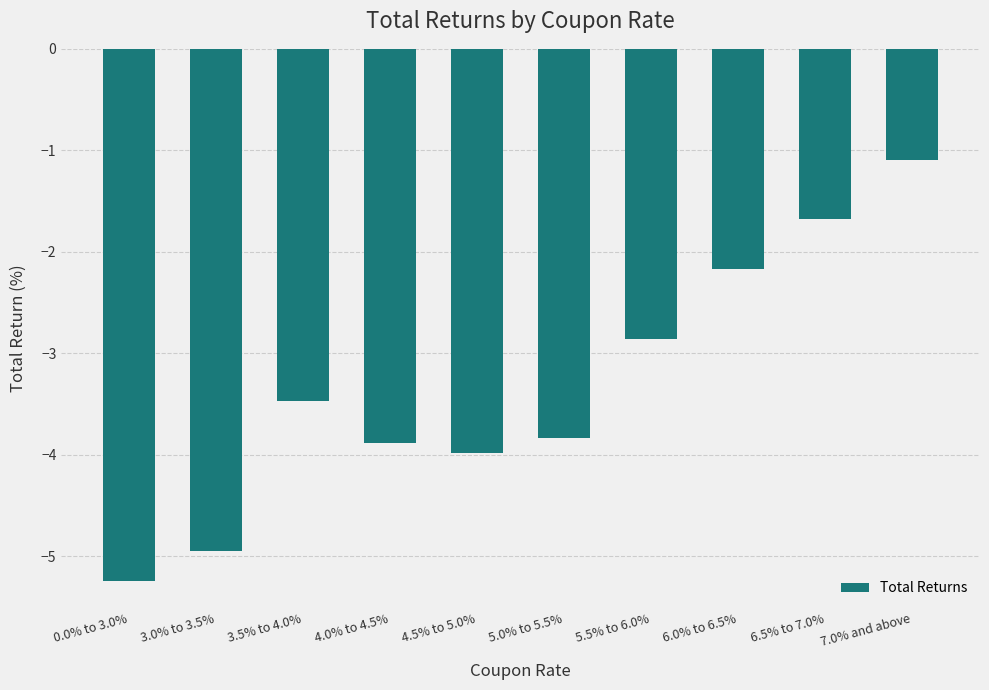

What is the value of the 5th bar from the left?

-4.0